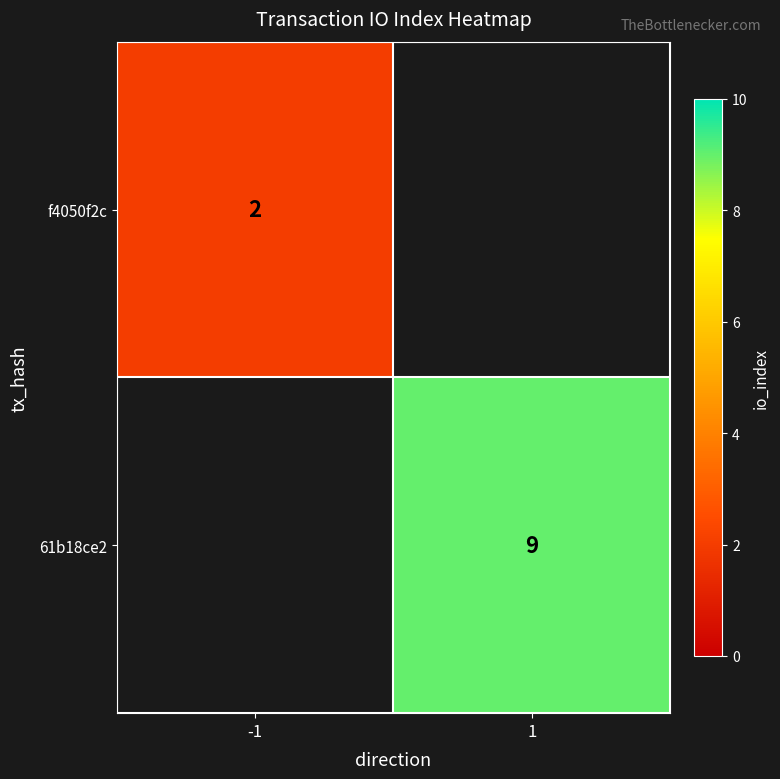

The 61b18ce2 series shows 14 at 1. True or false?

False